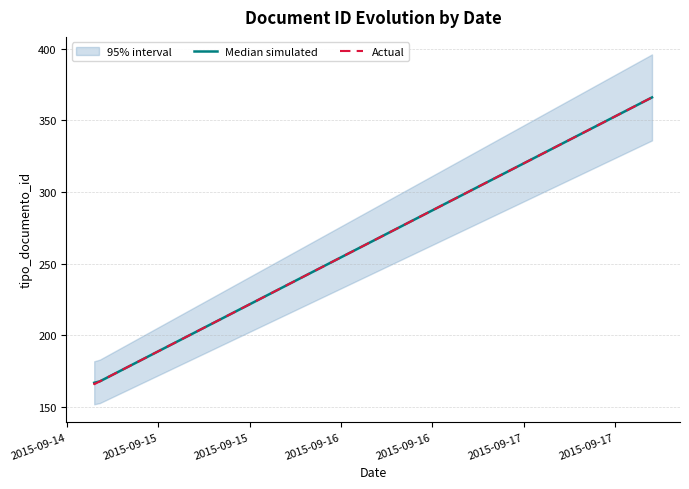

Reading left to right, transcribe all the data shown in this chart.

166	366	167